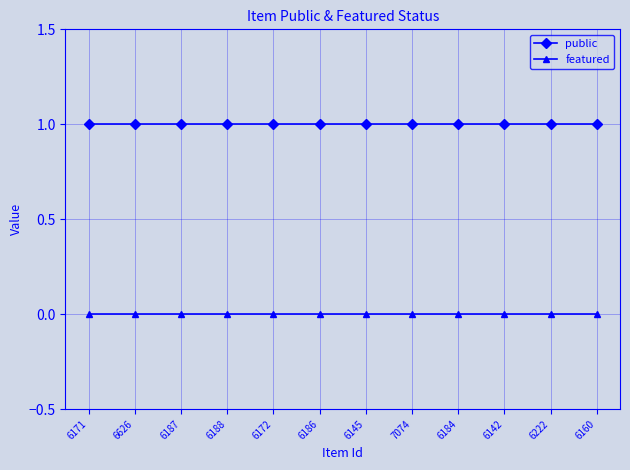

True or false: public and featured cross at least once.

False